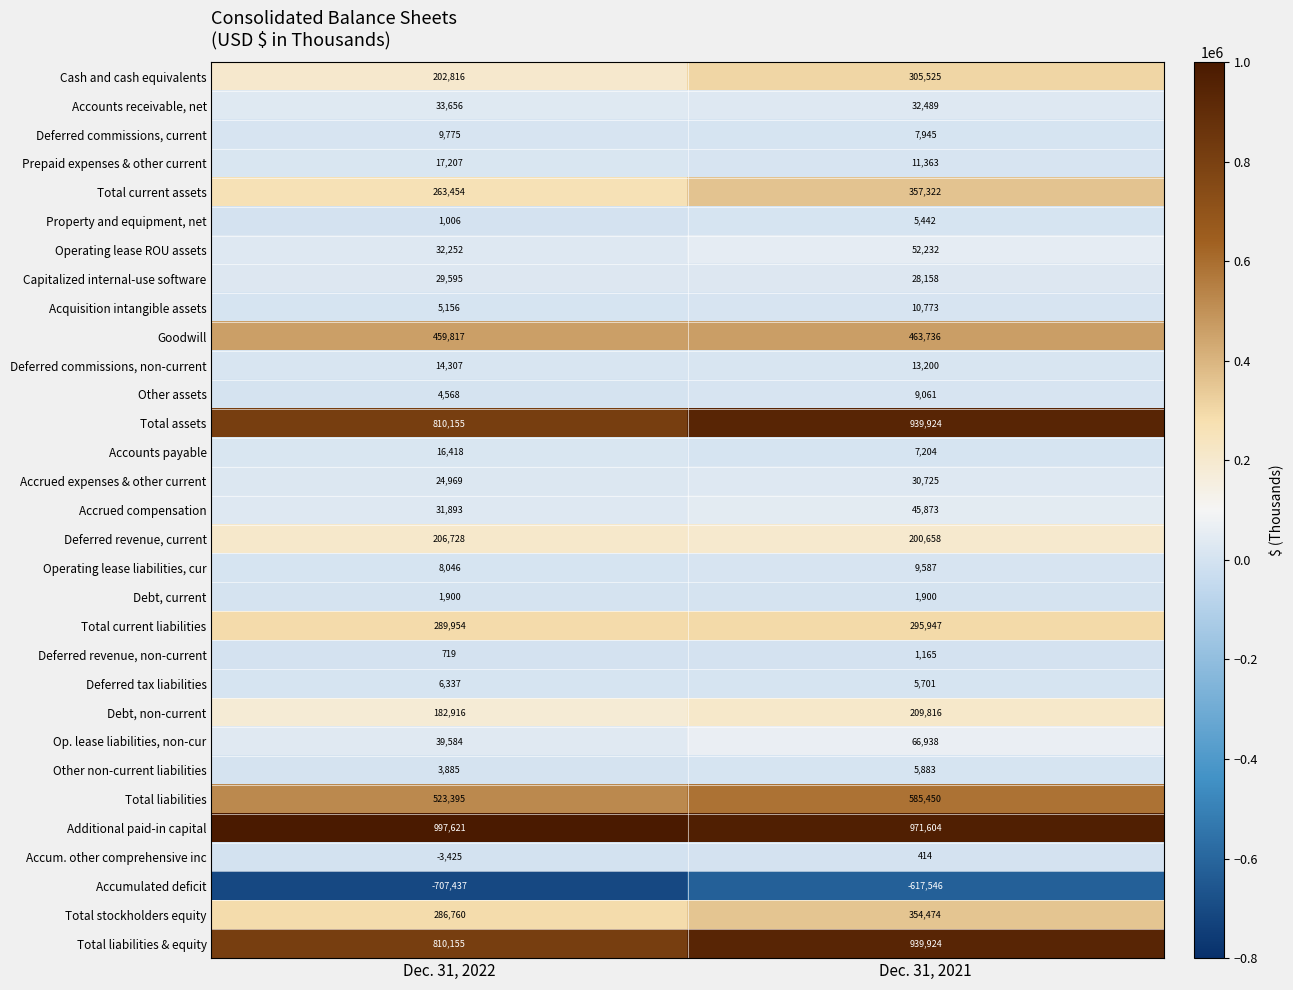

What is the minimum value for Accrued expenses & other current?

24969